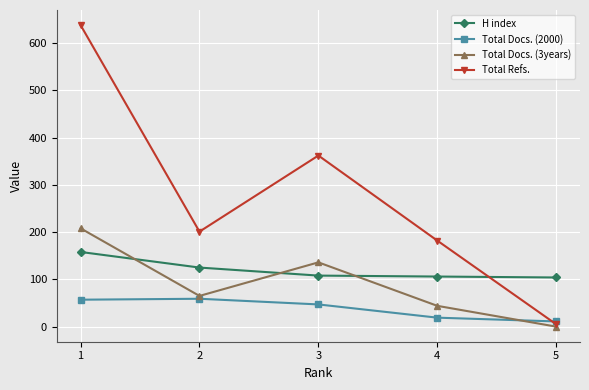

What is the value of the Total Docs. (3years) point at the 1st from the left?

208